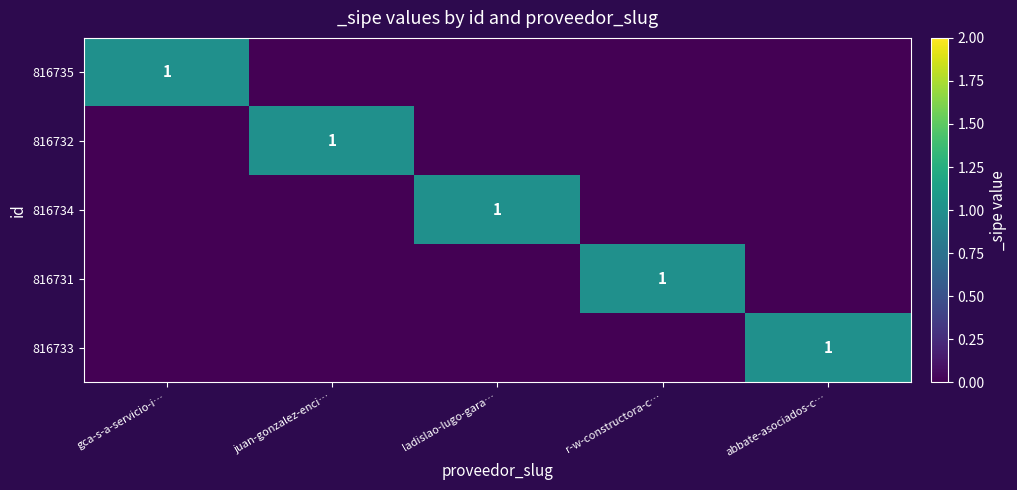

At gca-s-a-servicio-i…, list the series in order from largest to smallest.

816735, 816732, 816734, 816731, 816733